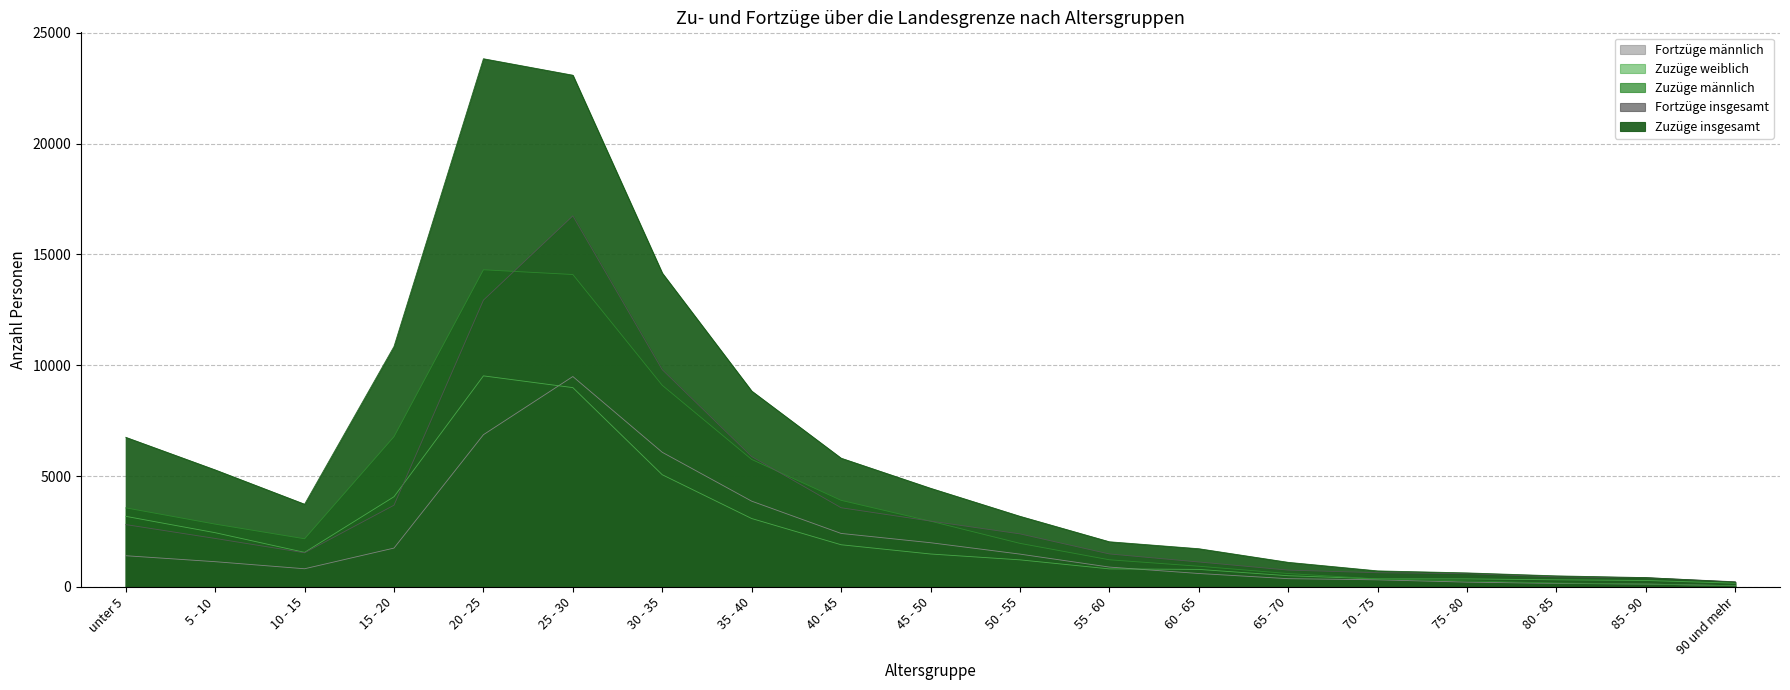

True or false: Fortzüge insgesamt has more than 2 interior local peaks.

False